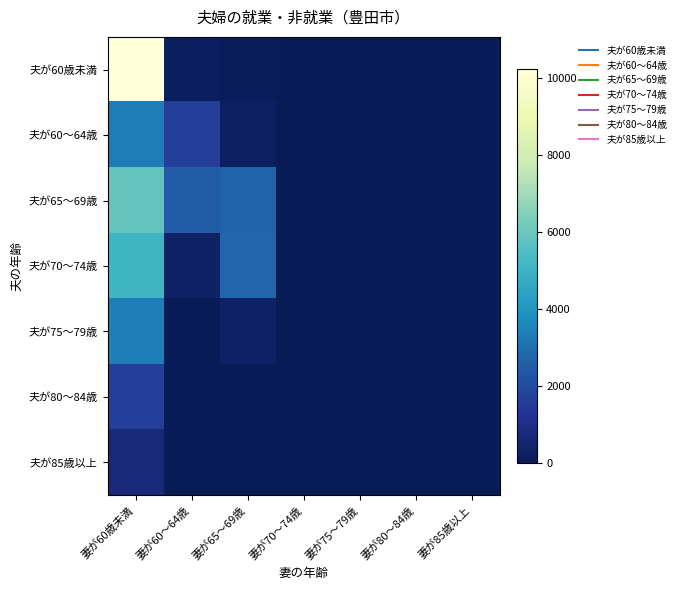

At which category is the sum across all series the highest?

妻が60歳未満